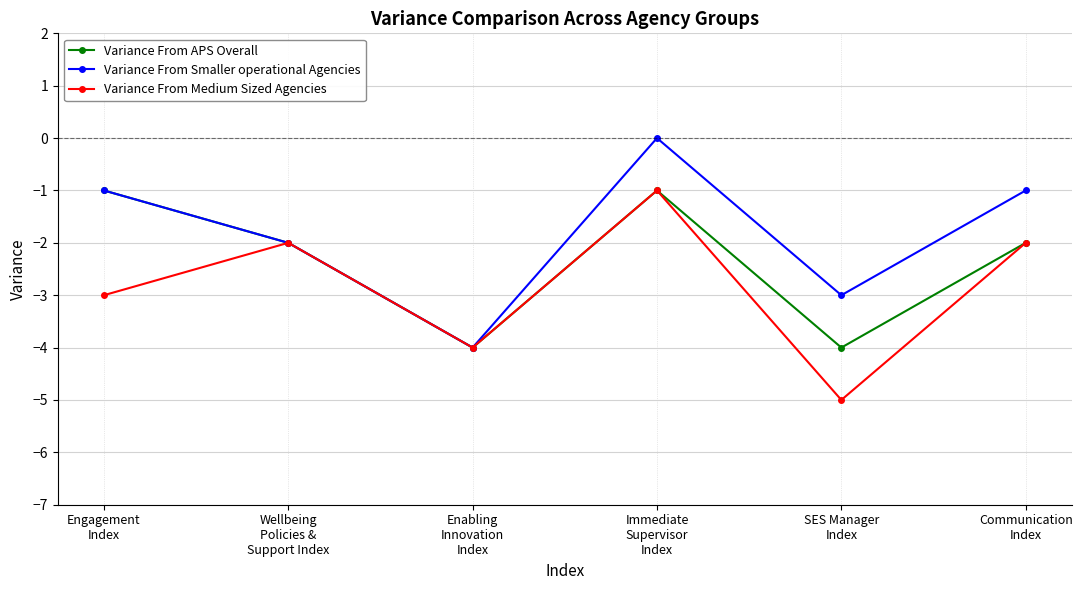

Where is Variance From Medium Sized Agencies nearest to the value -3?

Engagement
Index